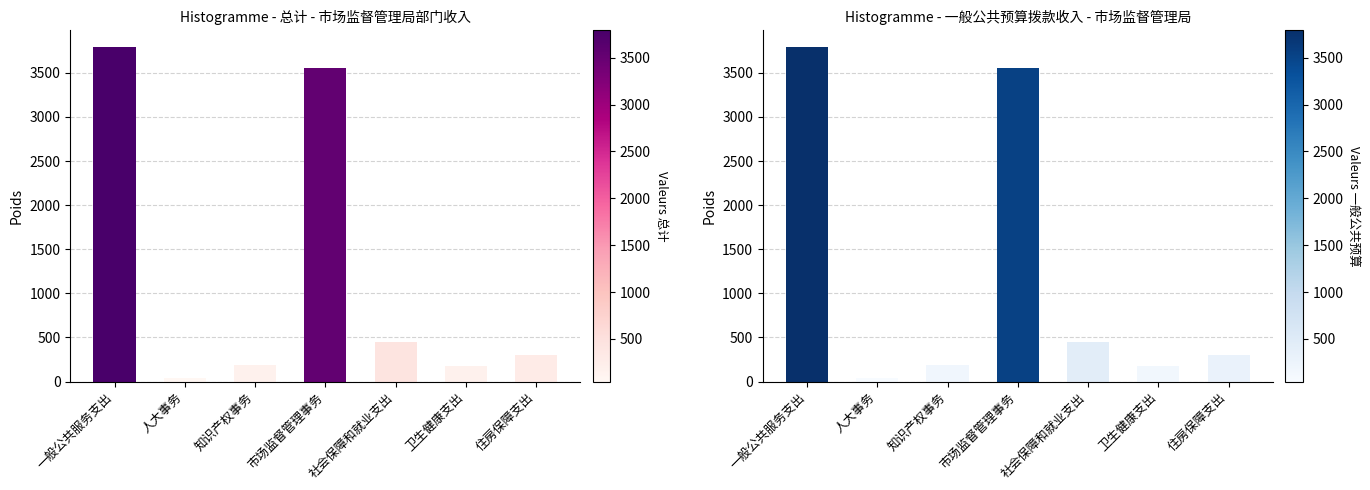

Rank the series at 社会保障和就业支出 from lowest to highest value.

总计, 一般公共预算拨款收入